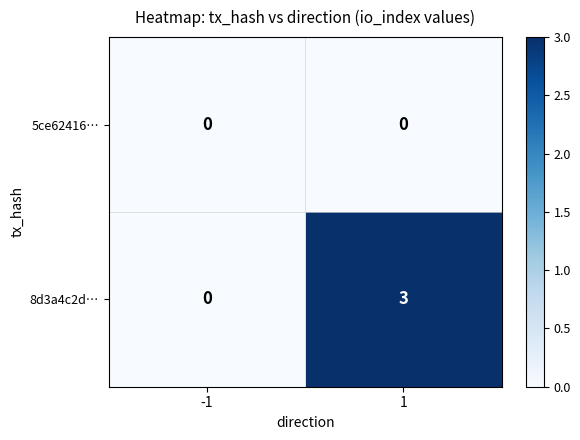

Which series has the widest spread of values?

8d3a4c2d…